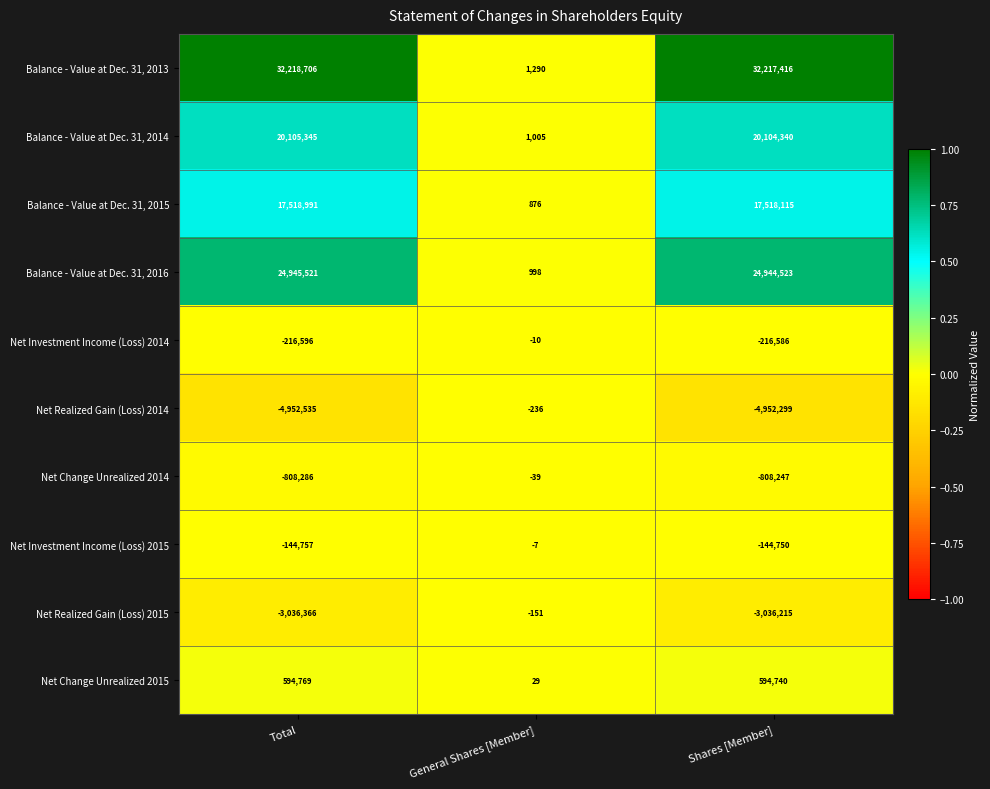

Between Total and Shares [Member], which series saw the biggest shift?

Balance - Value at Dec. 31, 2013